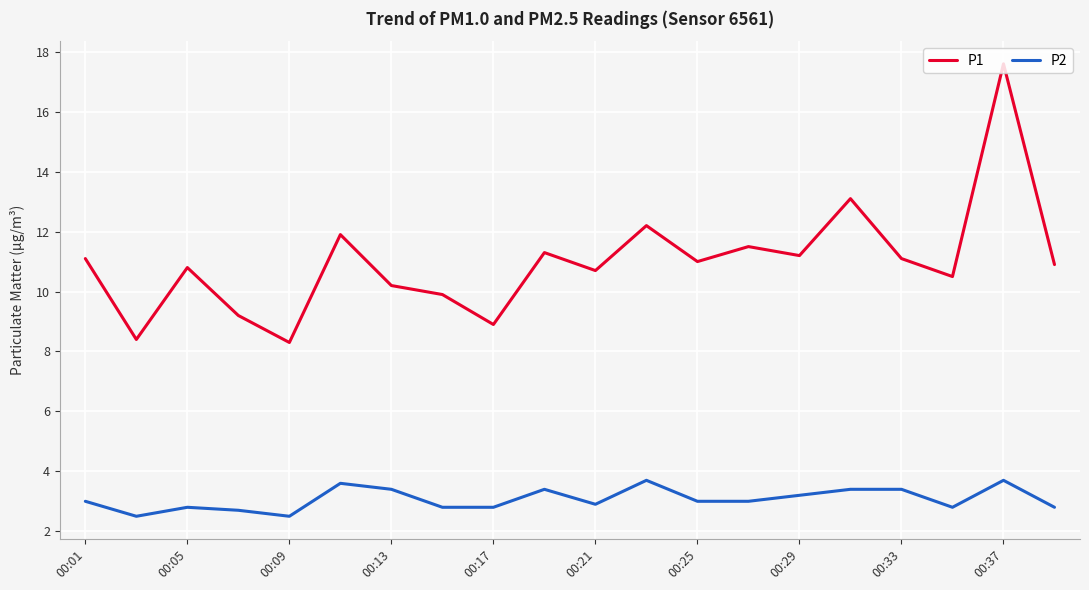

Which series has the widest spread of values?

P1